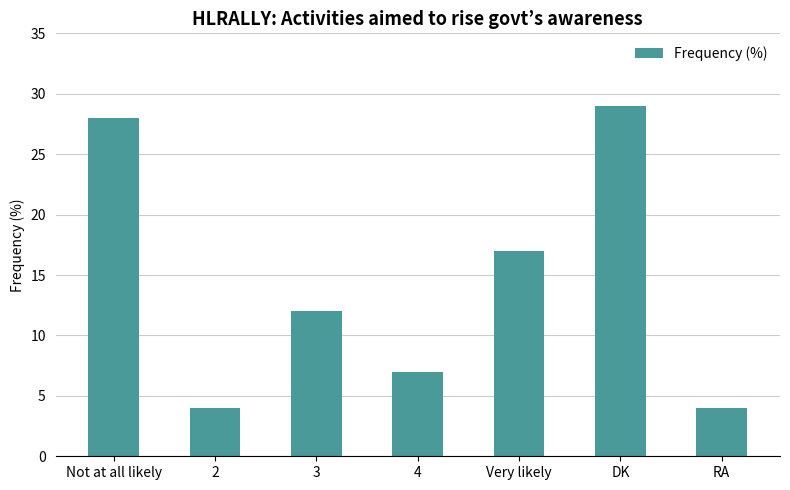

Reading left to right, extract all data points from this chart.

Not at all likely=28	2=4	3=12	4=7	Very likely=17	DK=29	RA=4